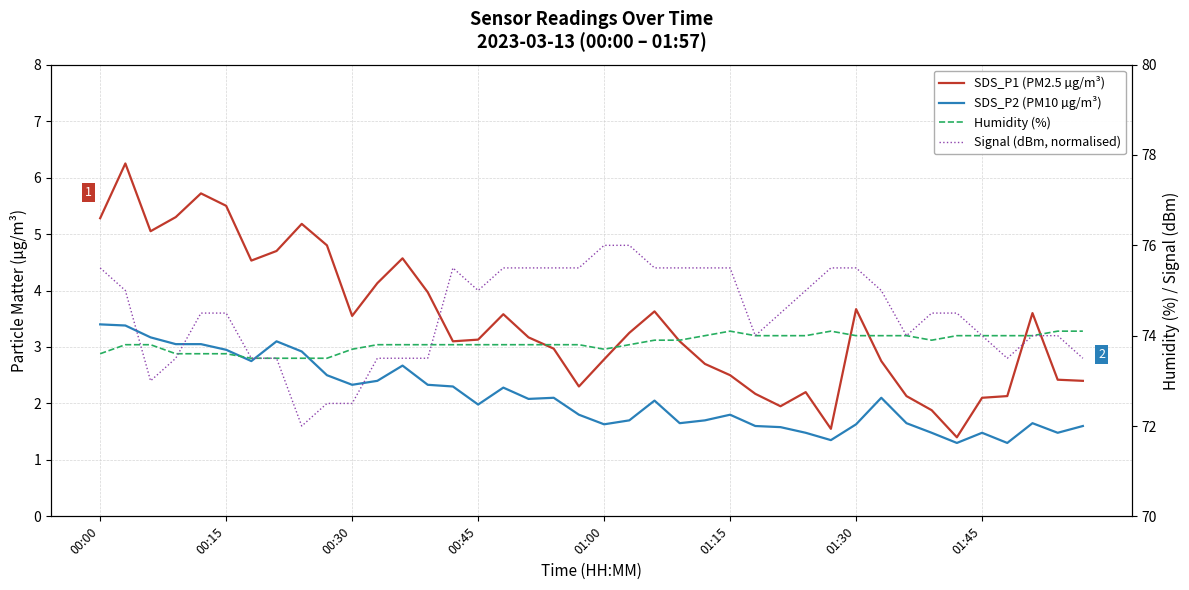

Which series changed the most between 00:30 and 38?

SDS_P1 (PM2.5 µg/m³)